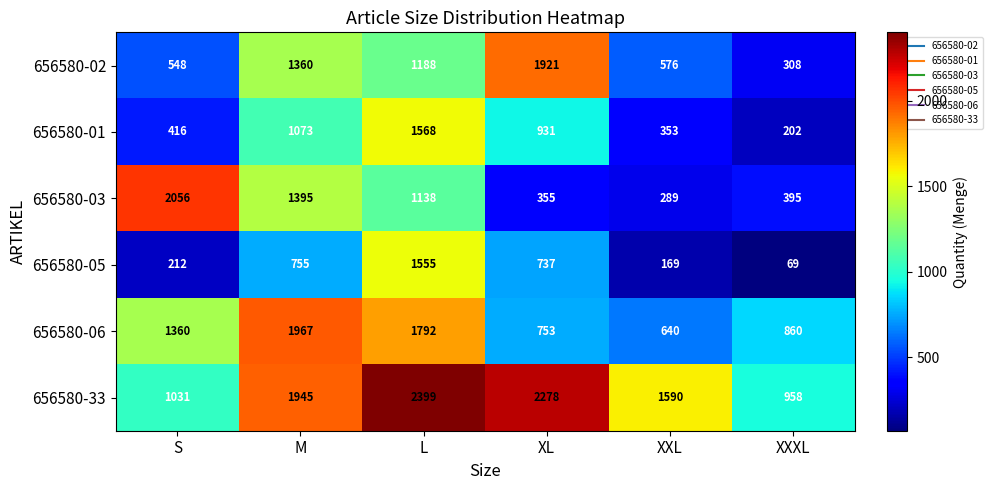

Which series has the largest range (max minus min)?

656580-03